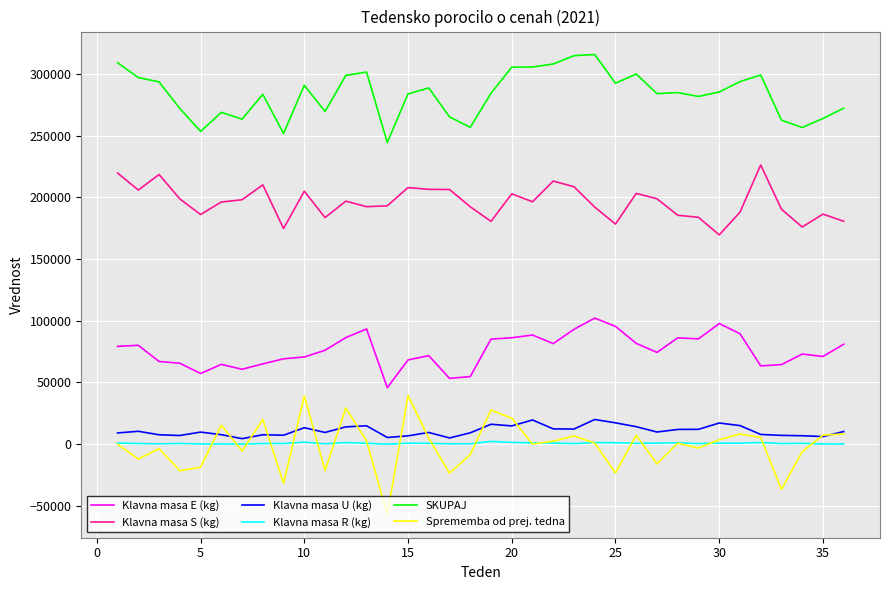

True or false: SKUPAJ and Sprememba od prej. tedna intersect in this chart.

False